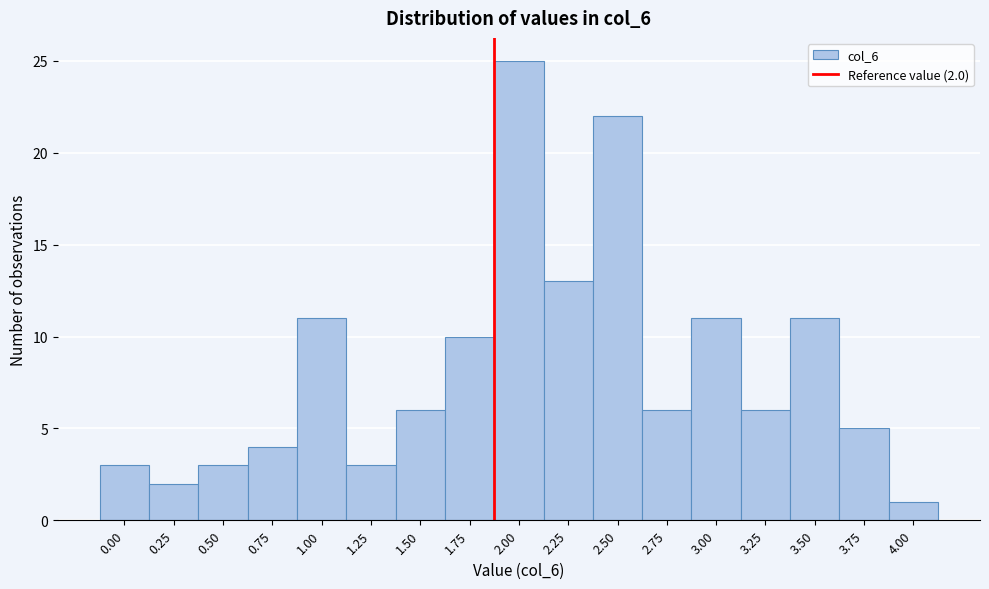

Reading left to right, list all the values displayed in this chart.

0.00=3	0.25=2	0.50=3	0.75=4	1.00=11	1.25=3	1.50=6	1.75=10	2.00=25	2.25=13	2.50=22	2.75=6	3.00=11	3.25=6	3.50=11	3.75=5	4.00=1